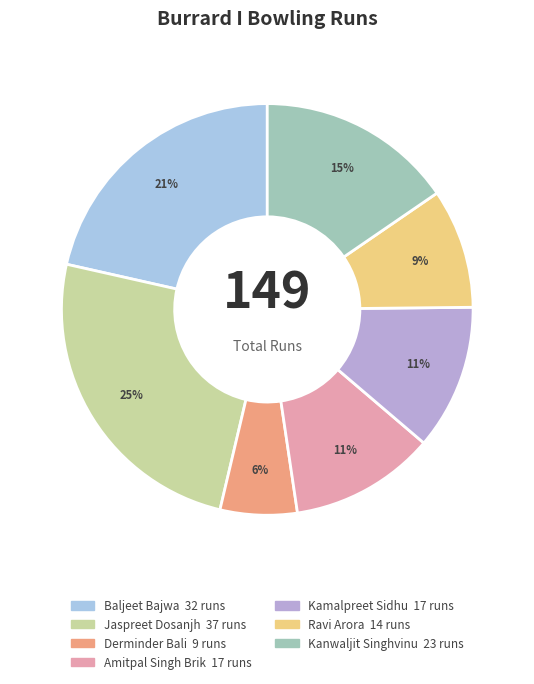

To the nearest percent, what is the difference between the Amitpal Singh Brik and Kanwaljit Singhvinu slice percentages?

4%